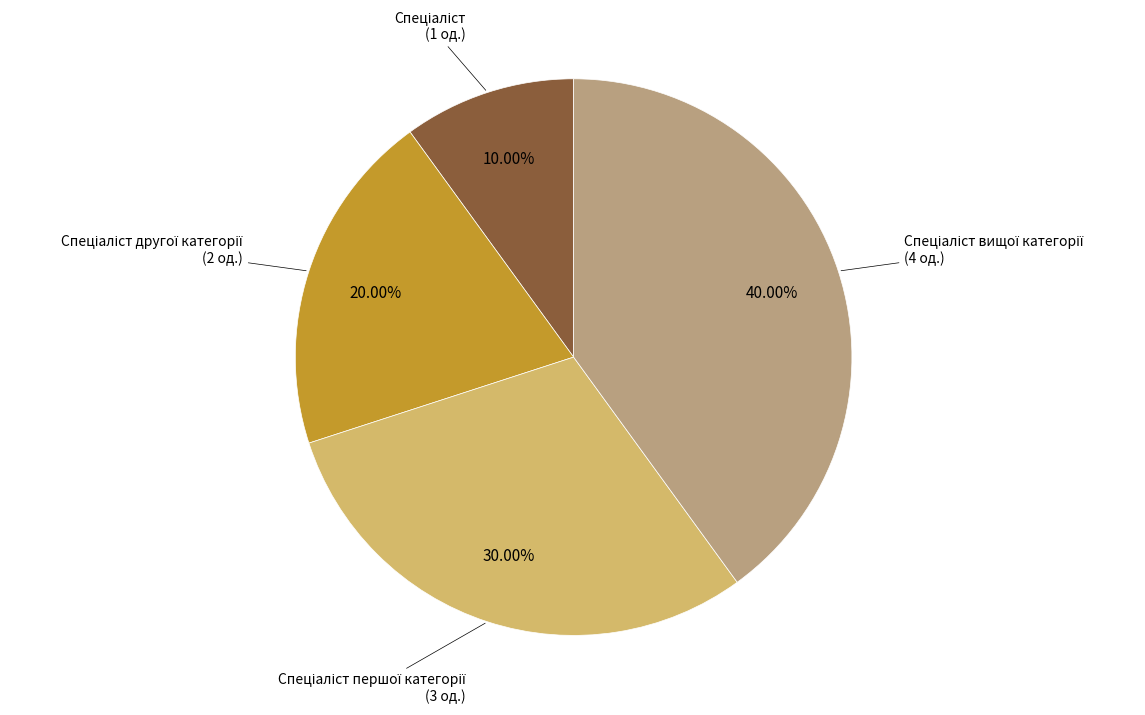

How many segments does this pie chart have?

4